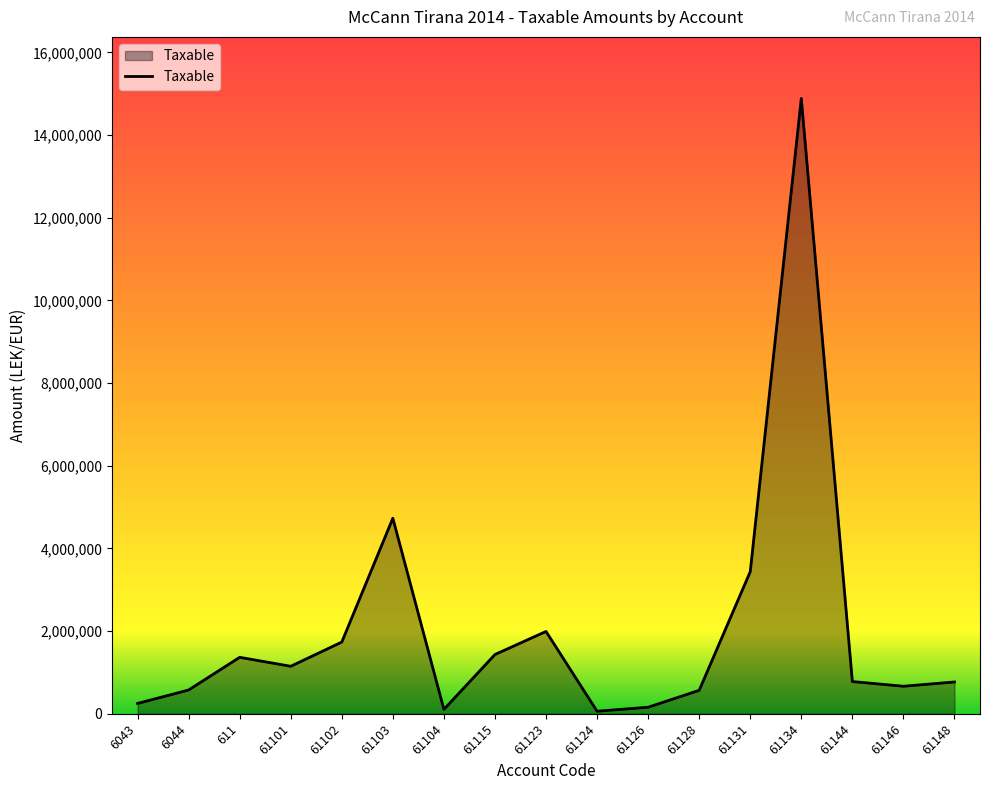

What is the maximum value shown in the chart?

14887859.8